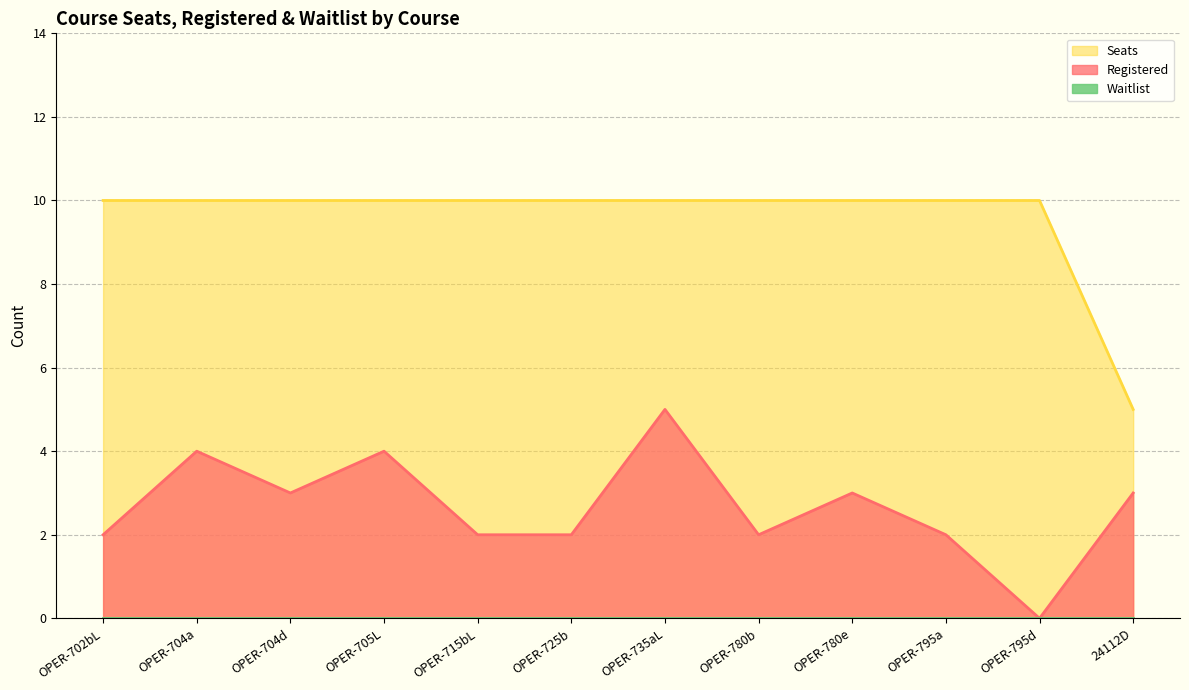

What is the approximate value of Registered at OPER-705L?

4